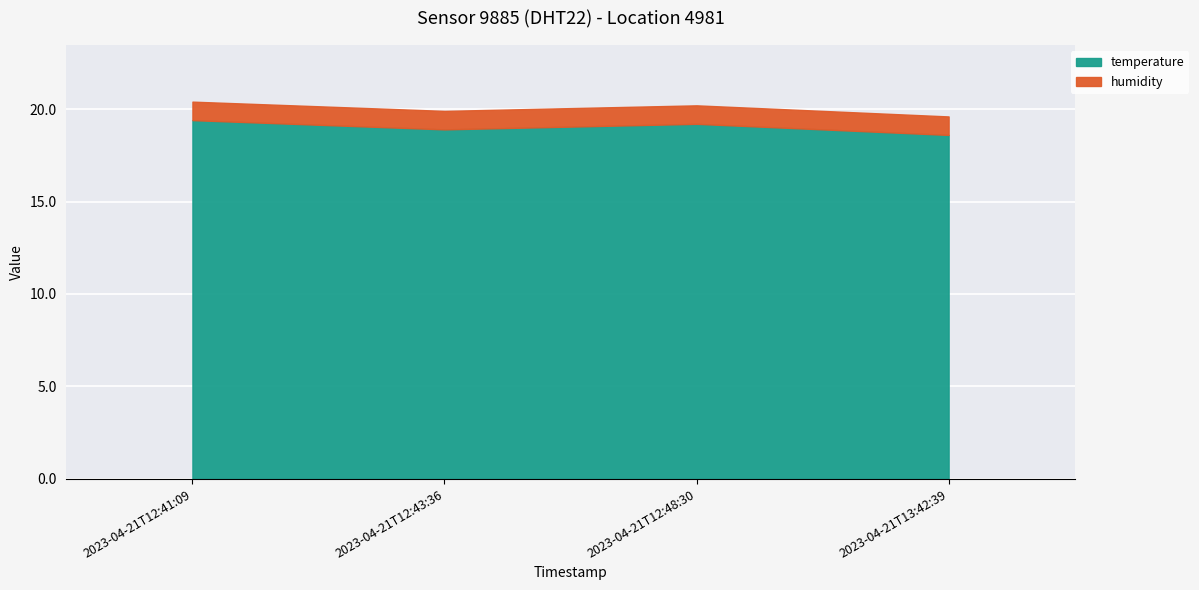

True or false: temperature and humidity cross at least once.

False